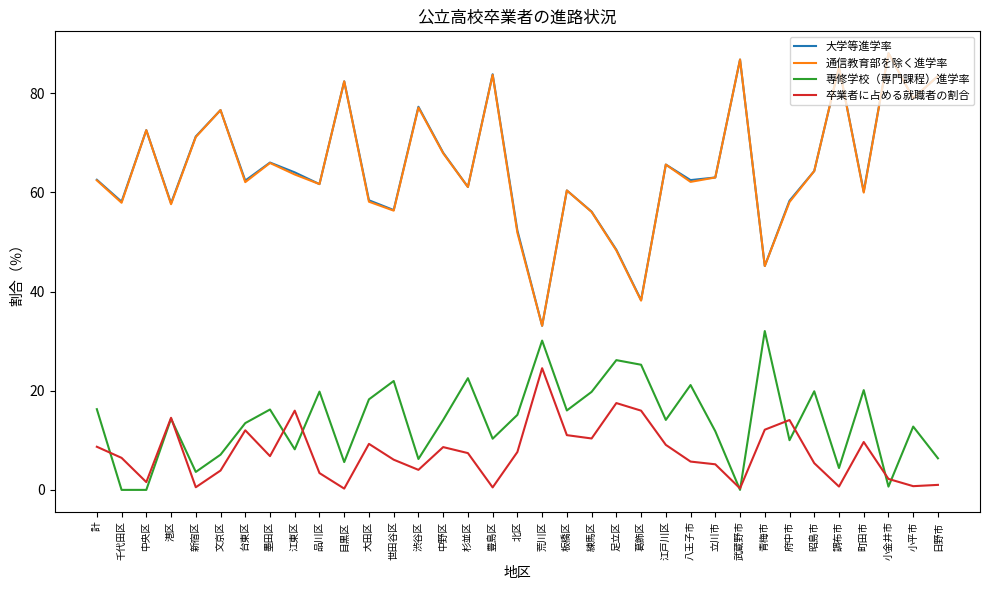

True or false: 通信教育部を除く進学率 and 卒業者に占める就職者の割合 cross at least once.

False